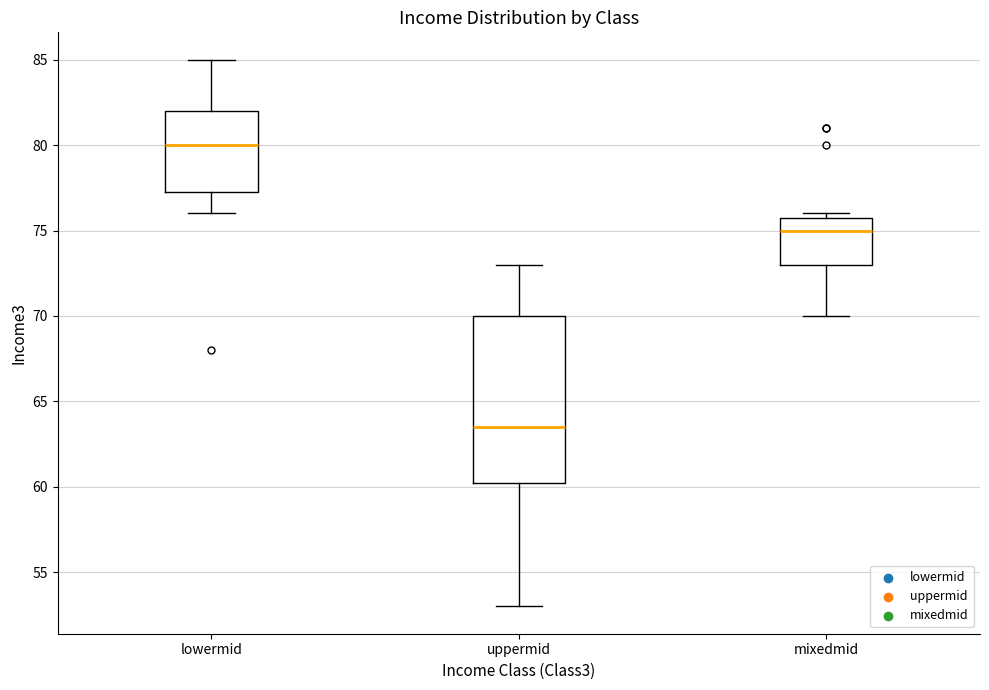

Reading left to right, transcribe this box plot: for each box, give where its median line is, the range the box spans, and where its two whiskers end, as read against the y-axis. The values are not printed on the chart, so give them approximately, as read against the axis.

lowermid: median 80.0, box 77.5 to 82.0, whiskers 76.0 to 85.0
uppermid: median 63.5, box 60.5 to 70.0, whiskers 53.0 to 73.0
mixedmid: median 75.0, box 73.0 to 76.0, whiskers 70.0 to 76.0 (just above the box's upper edge)